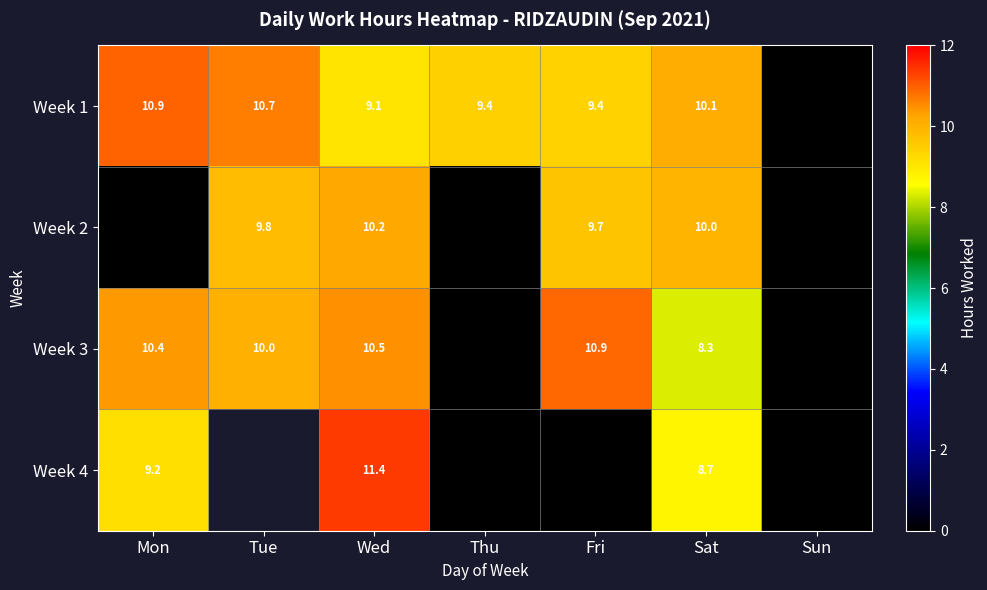

Count the number of categories in the chart.

7